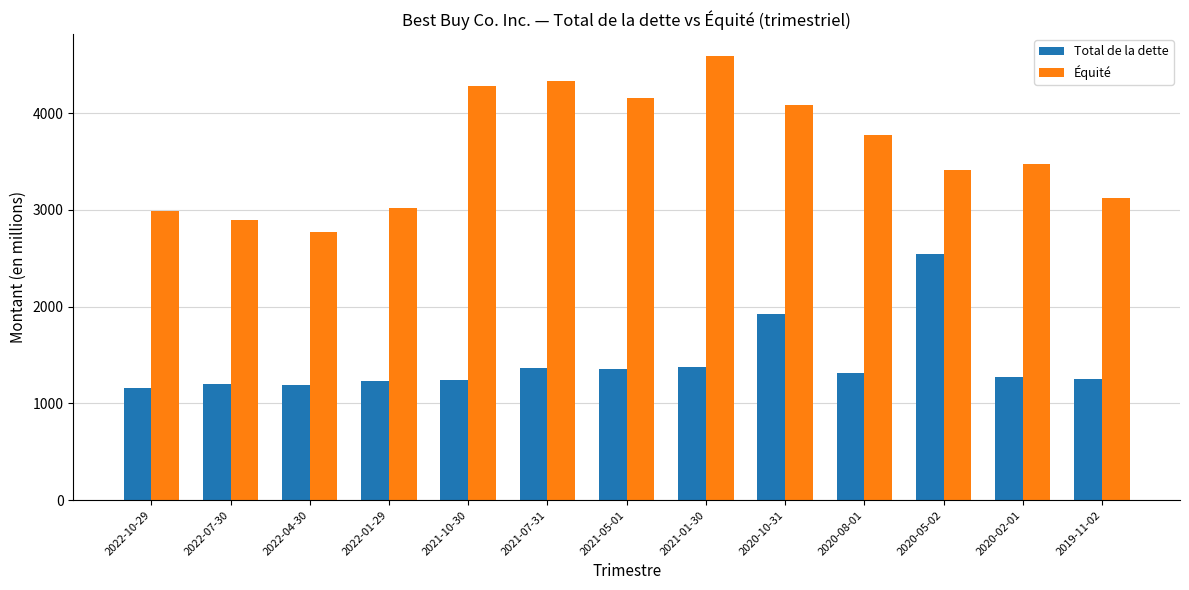

How many bars are there in total?

26